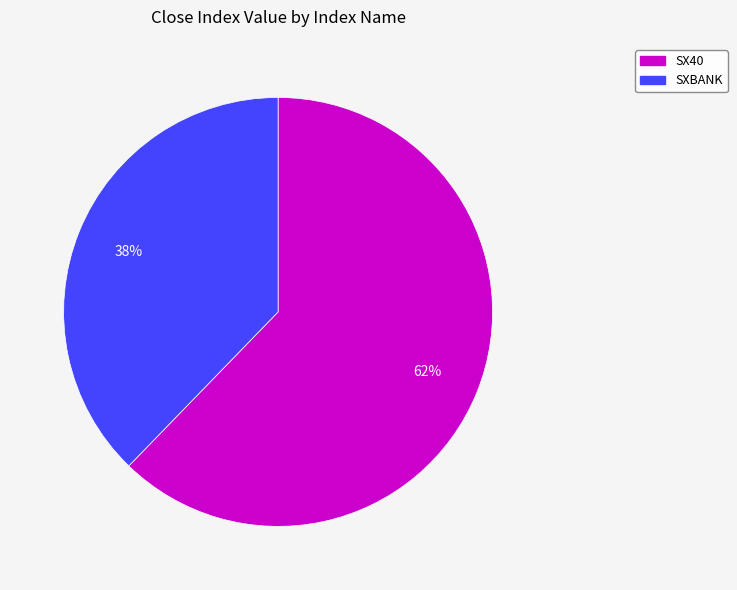

Is it true that SX40 is 62% of the pie?

True